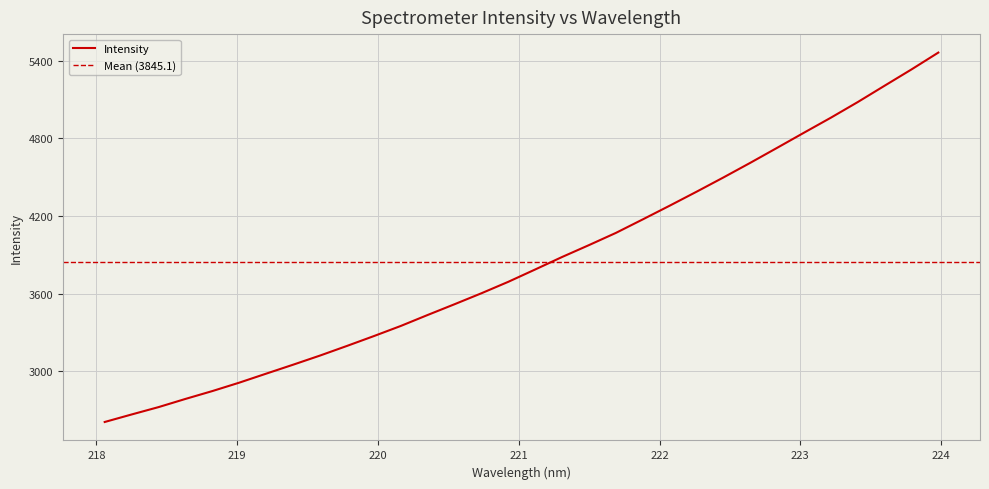

What is the label of the 14th point from the right?

221.4993